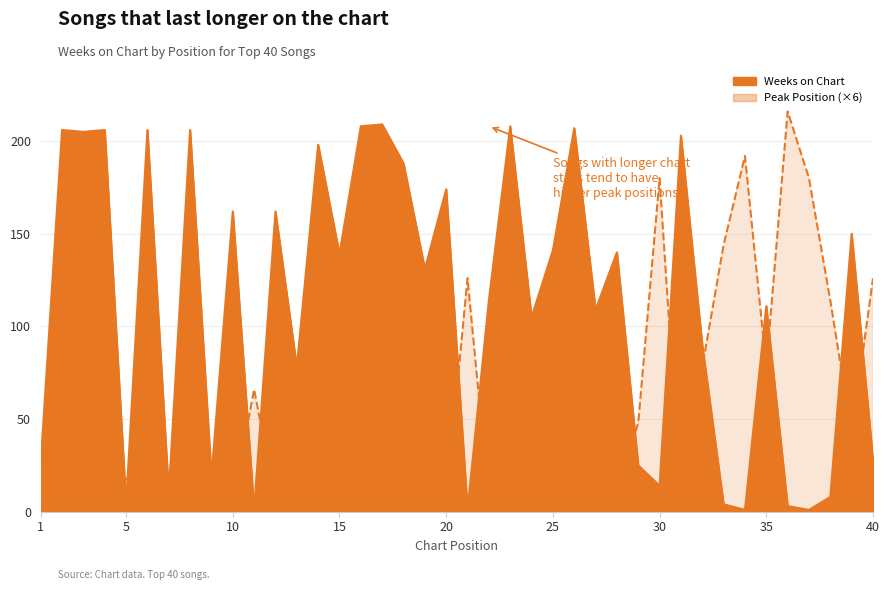

What is the smallest value displayed?

1